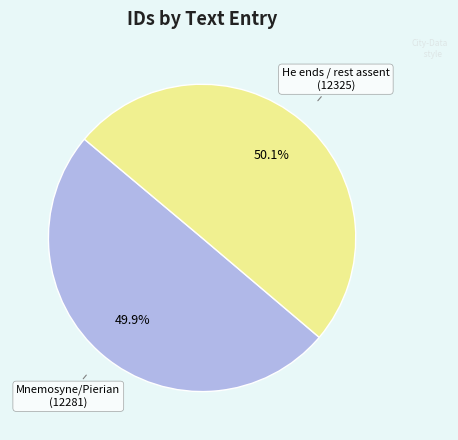

What is the ratio of the value at Mnemosyne/Pierian (12281) to the value at He ends / rest assent (12325)?

1.0